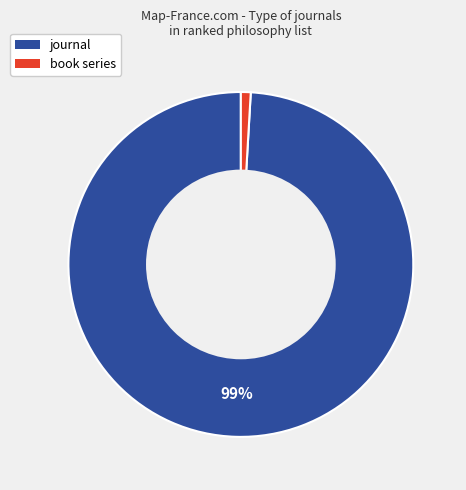

Is there a majority slice in this chart?

Yes